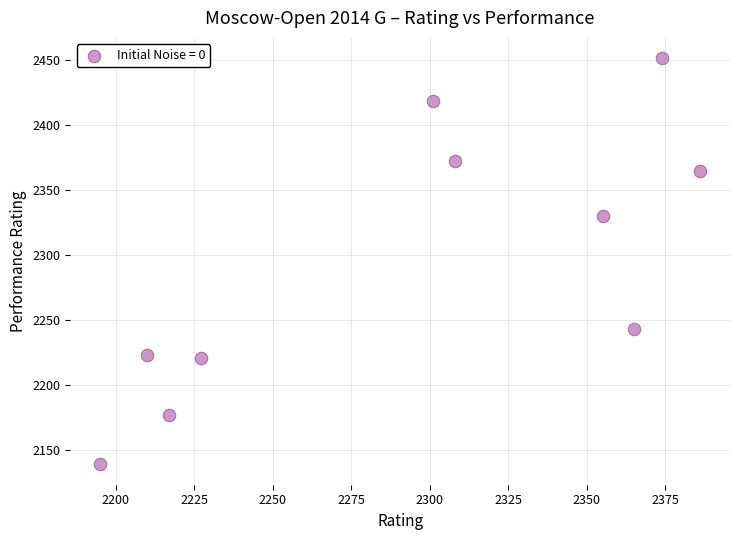

What Y value in the scatter plot is closest to 2295?

2330